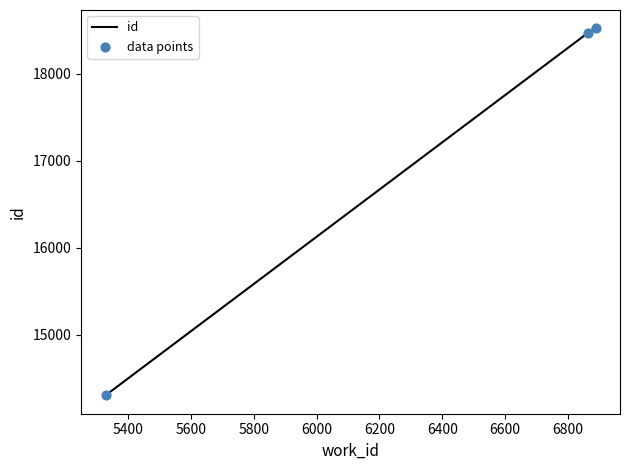

What is the maximum value shown in the chart?

18524